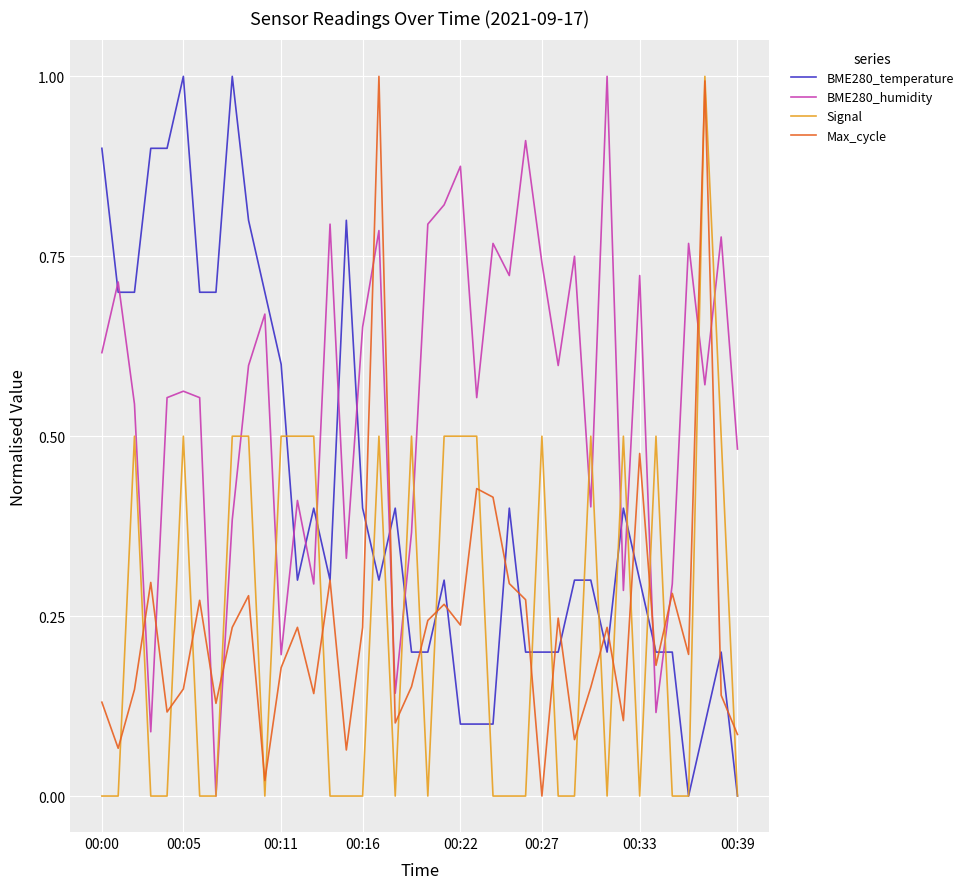

Which series has the largest total across all categories?

BME280_humidity